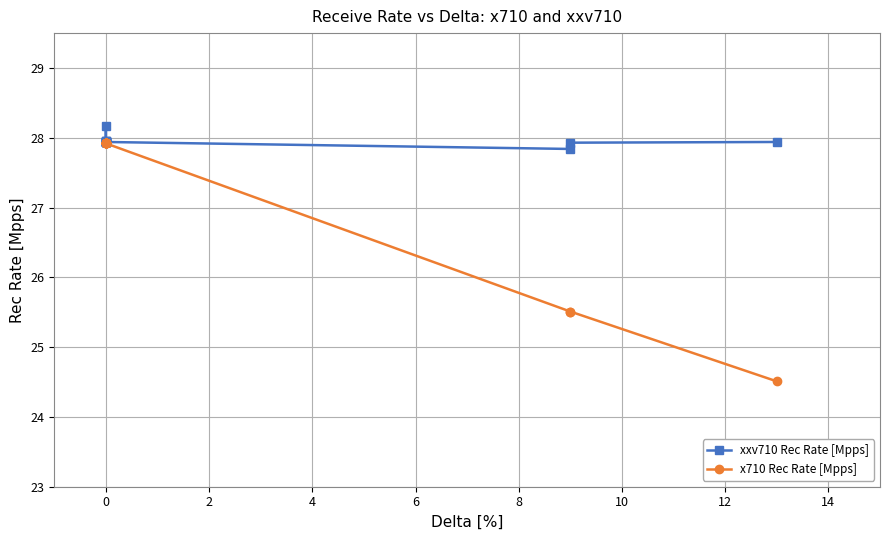

How many interior local valleys does the xxv710 Rec Rate [Mpps] series have?

2